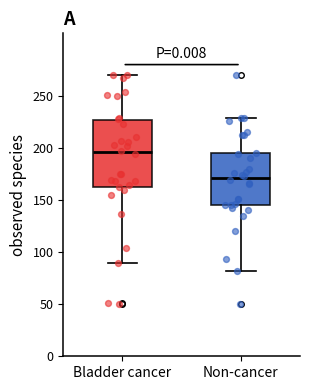

Reading left to right, transcribe this box plot: for each box, give where its median line is, the range the box spans, and where its two whiskers end, as read against the y-axis. The values are not printed on the chart, so give them approximately, as read against the axis.

Bladder cancer: median 195, box 165 to 225, whiskers 90 to 270
Non-cancer: median 170, box 145 to 195, whiskers 80 to 230